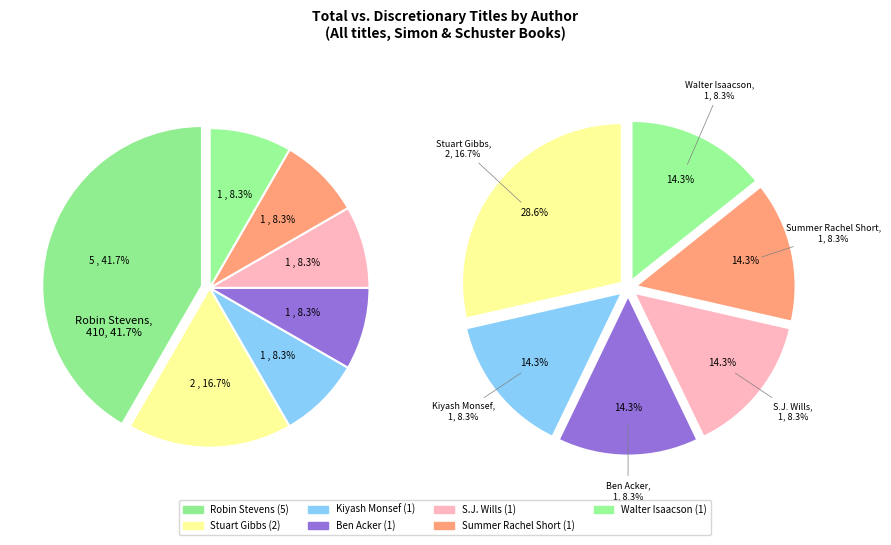

Does Ben Acker represent more than half of the total?

No